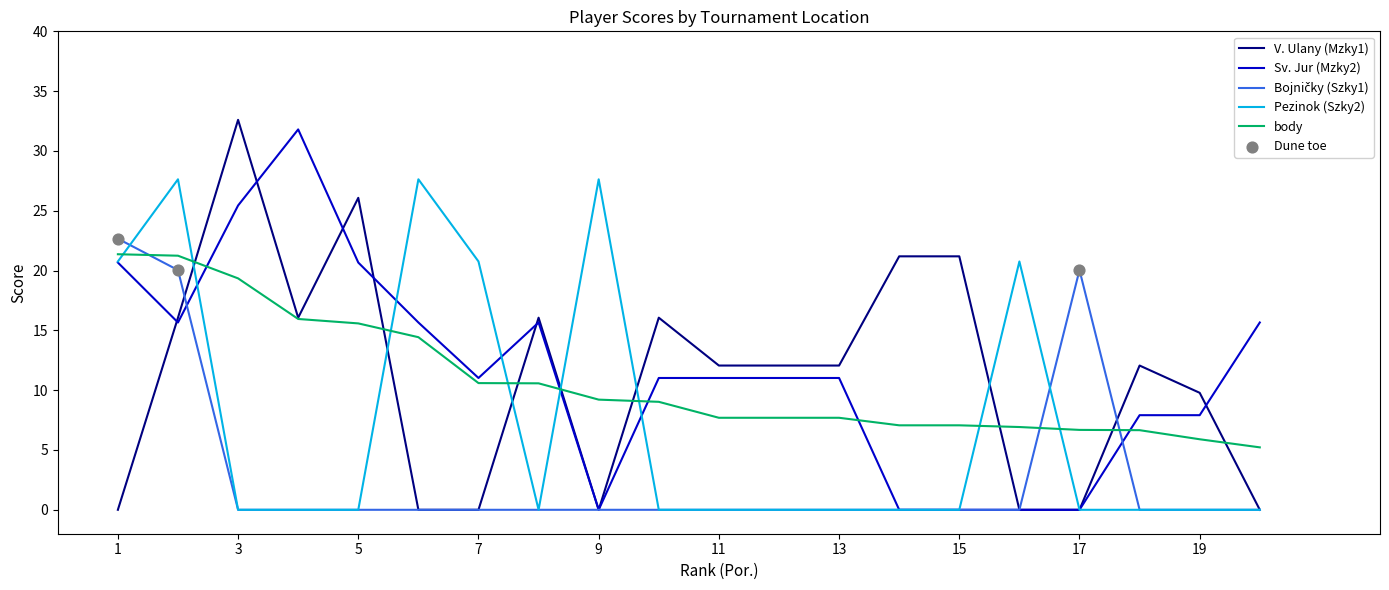

What is the maximum value shown in the chart?

32.6